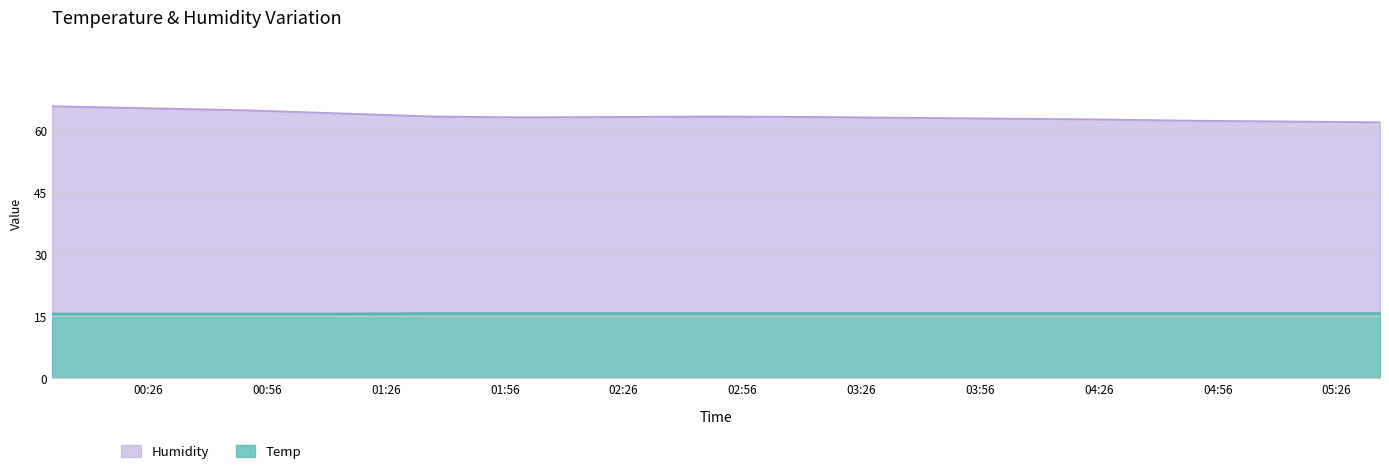

What is the average value of the Humidity series?

63.6